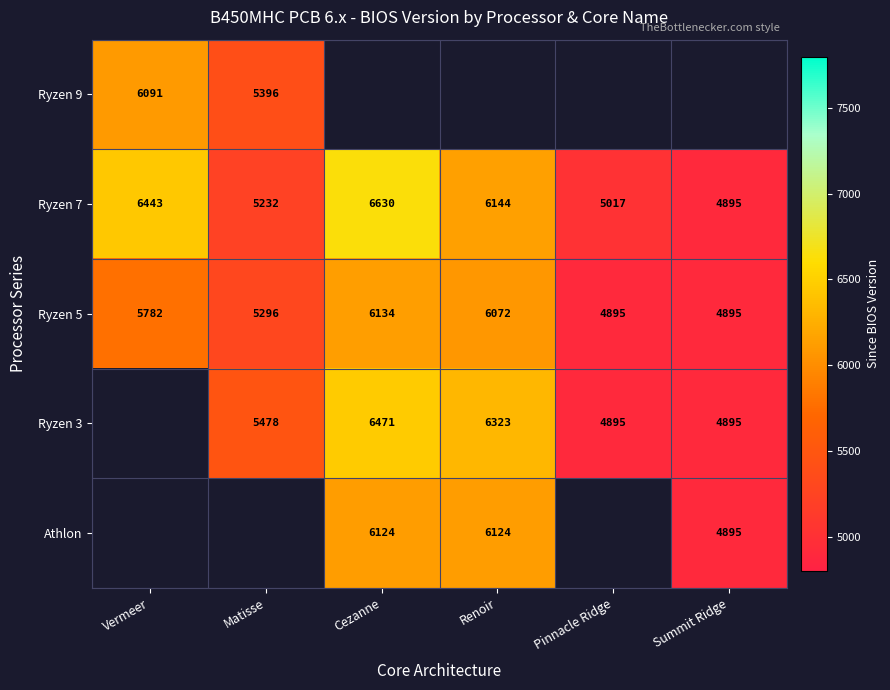

At which label does Ryzen 7 first exceed 6144?

Vermeer